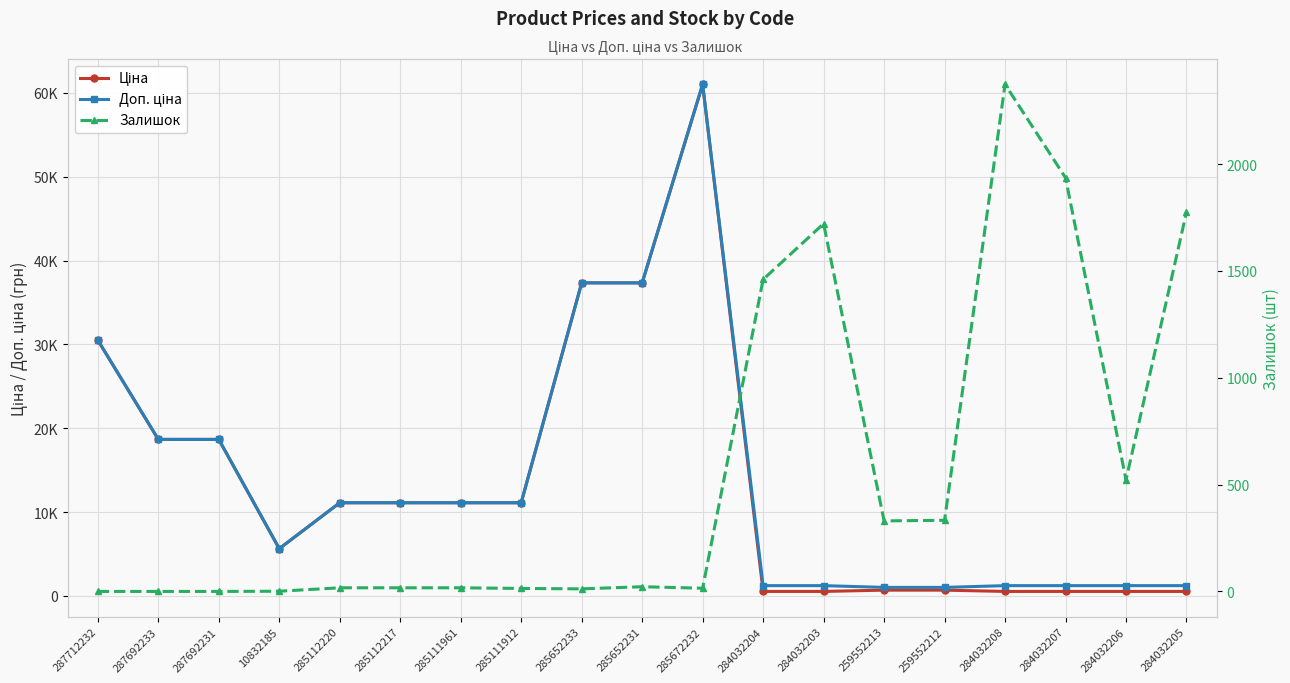

At 285652233, list the series in order from smallest to largest.

Залишок, Ціна, Доп. ціна